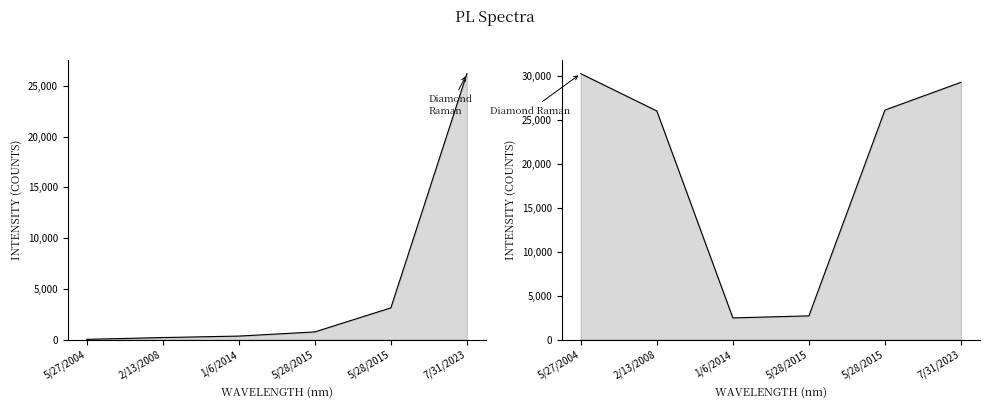

How many values in the StatusViewId series exceed 26154?

2